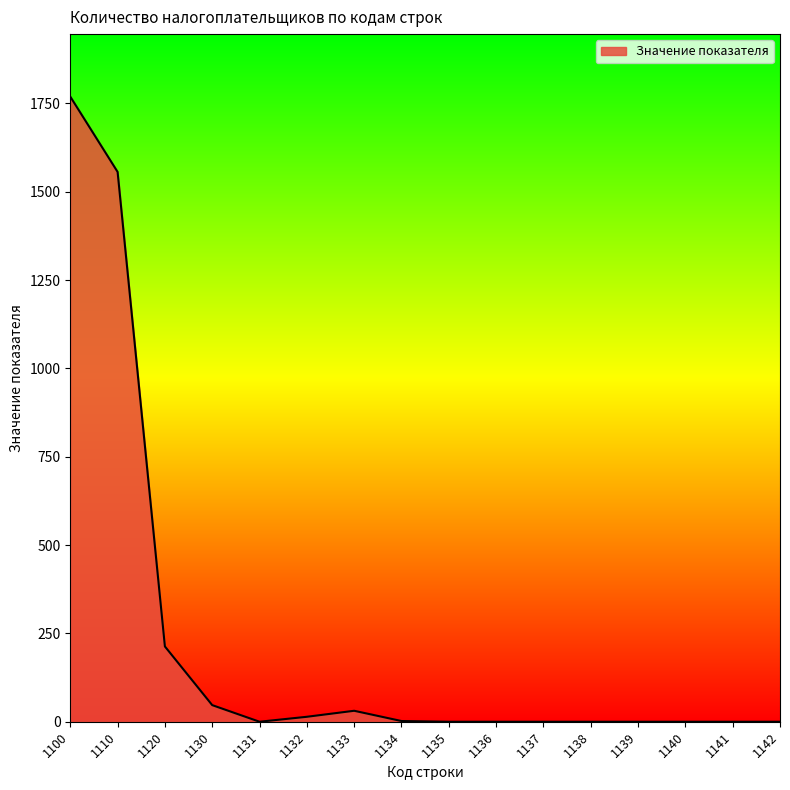

Count the number of categories in the chart.

16